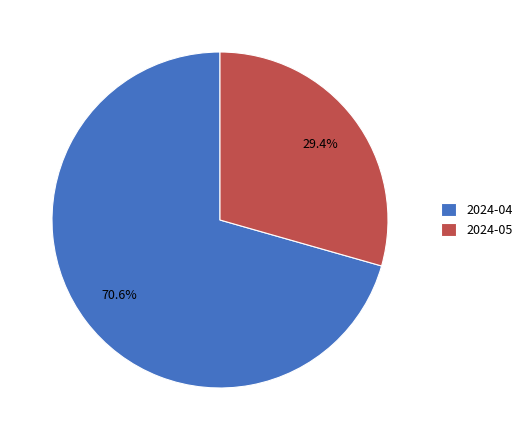

To the nearest percent, what is the average slice percentage?

50%